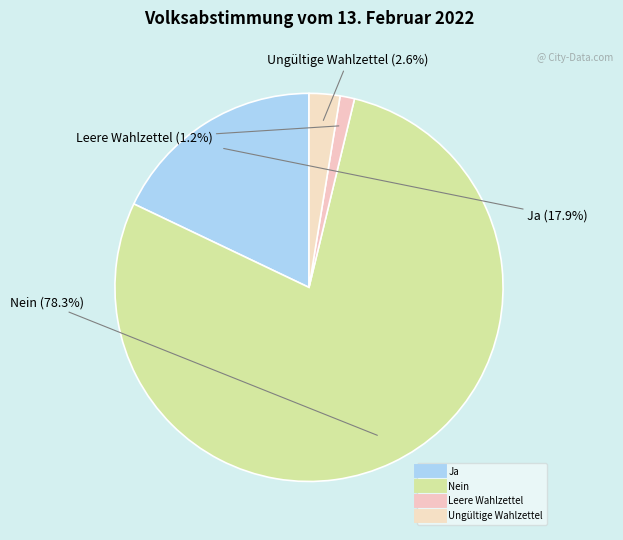

How many slices are in this pie chart?

4